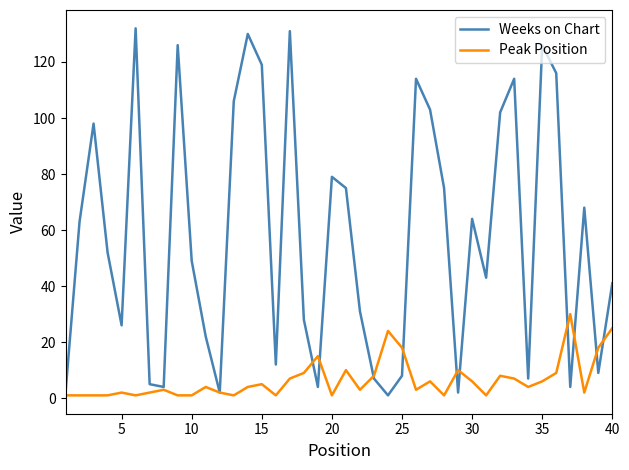

What is the maximum value shown in the chart?

132